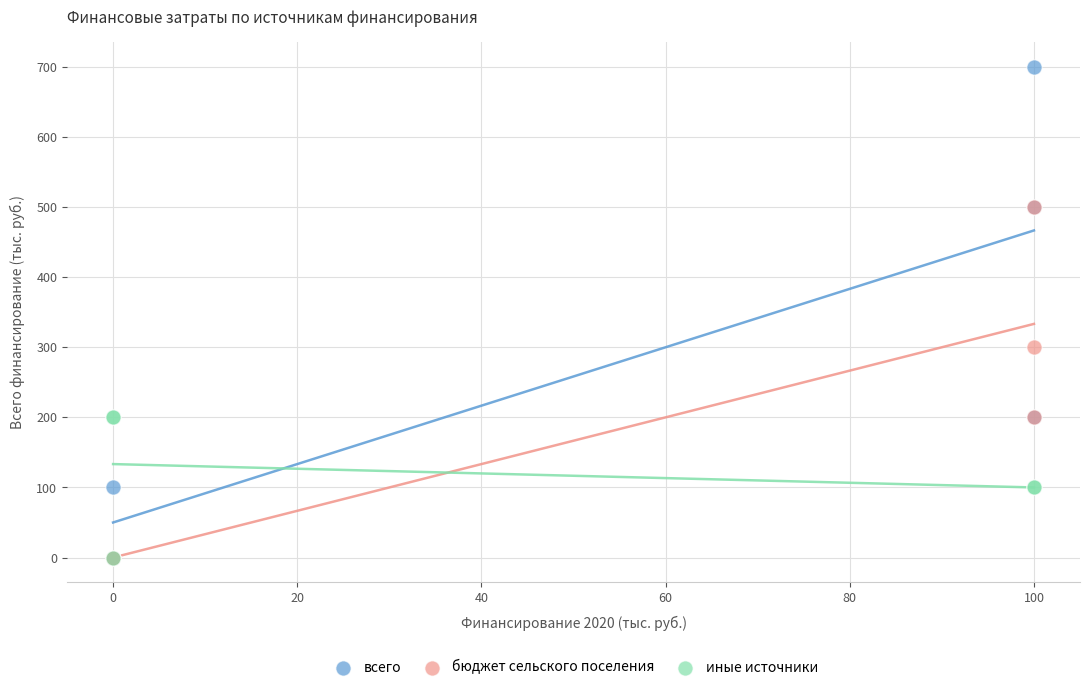

Which series has the widest spread of Y values?

всего